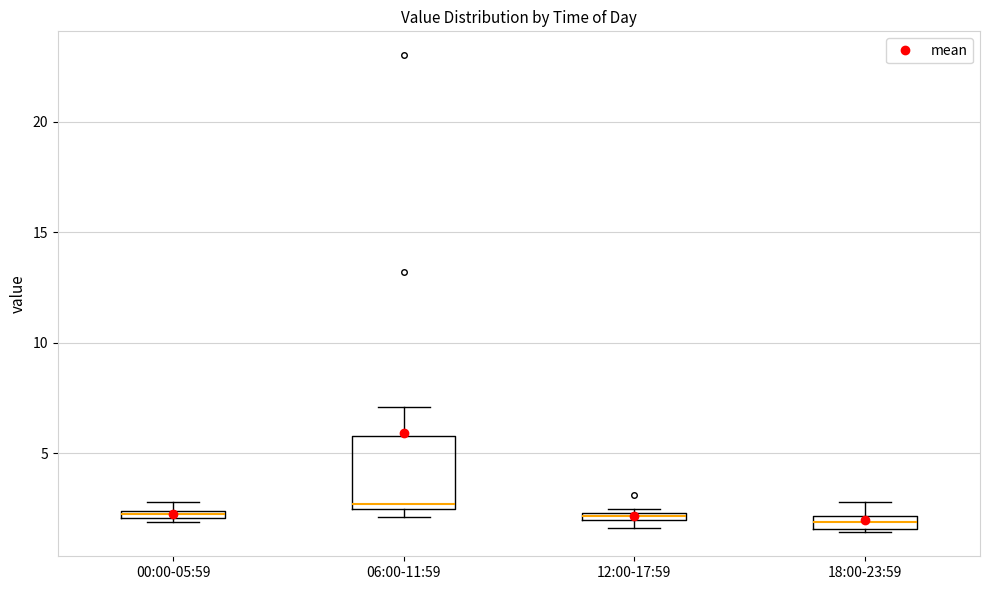

Comparing the boxes themselves (not the whiskers), which one is the tallest?

06:00-11:59